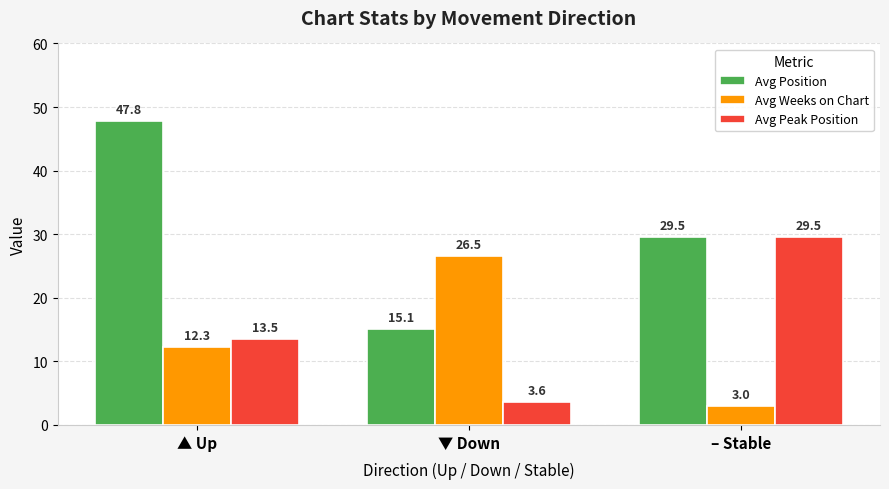

What is the label of the 1st bar from the right?

– Stable